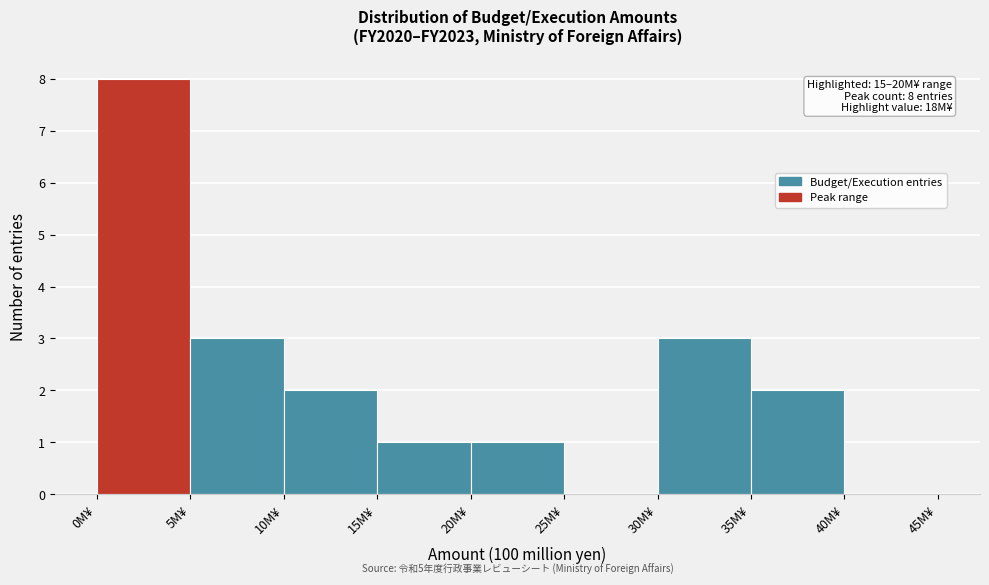

Over which range of the x-axis is the bar tallest?

0 to 5